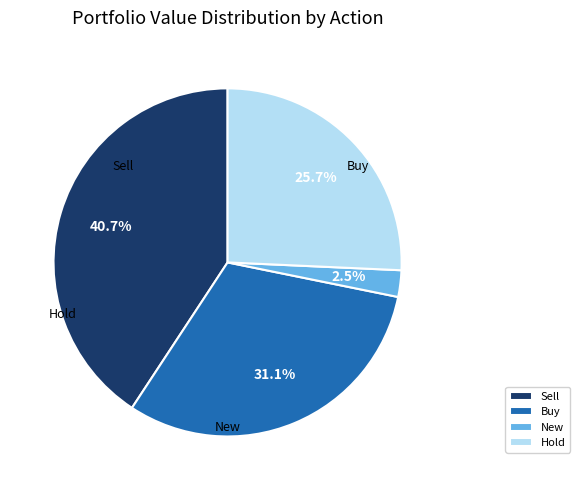

Count the number of slices in the pie.

4